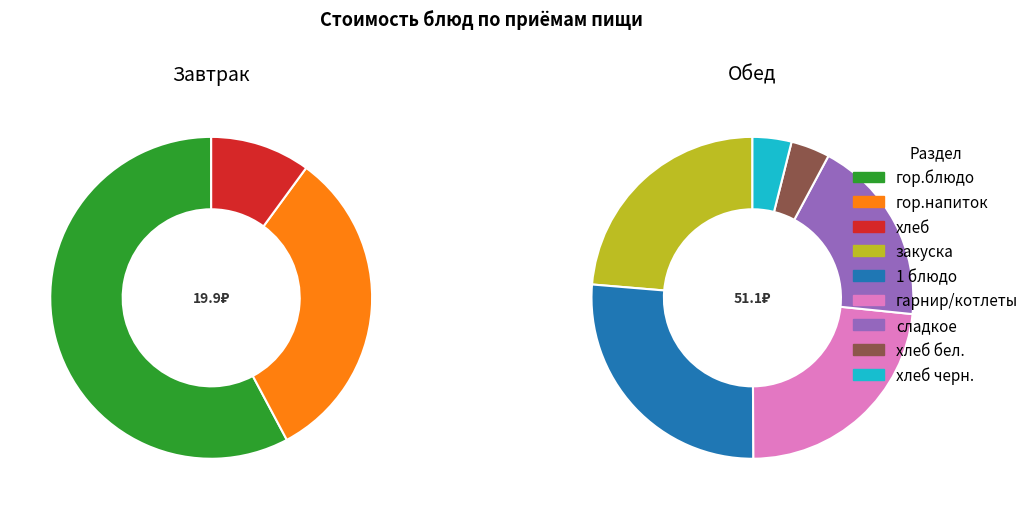

Count the number of slices in the pie.

9